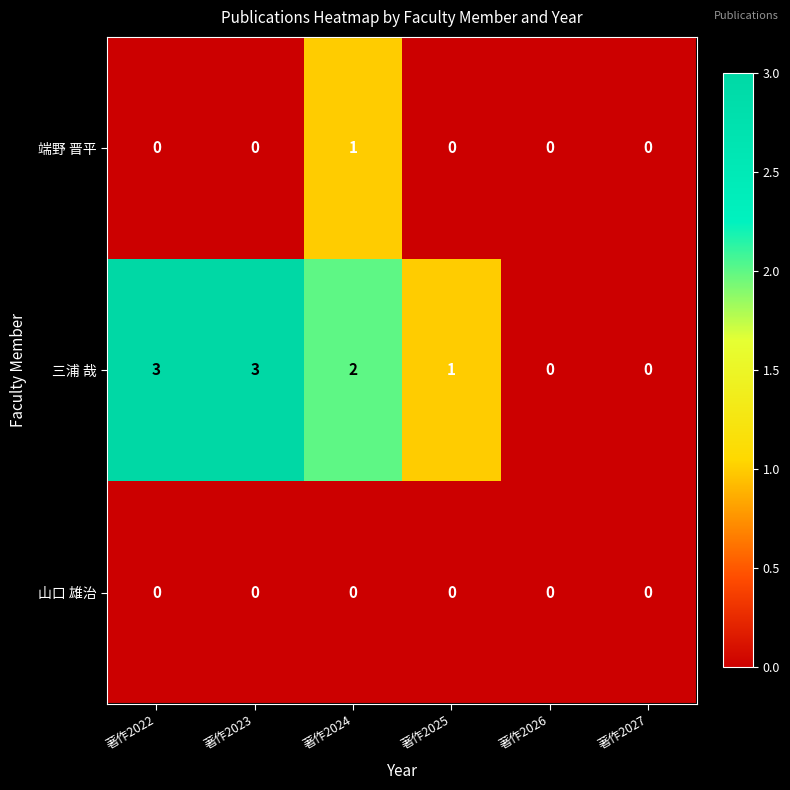

What is the highest value of the 三浦 哉 series?

3